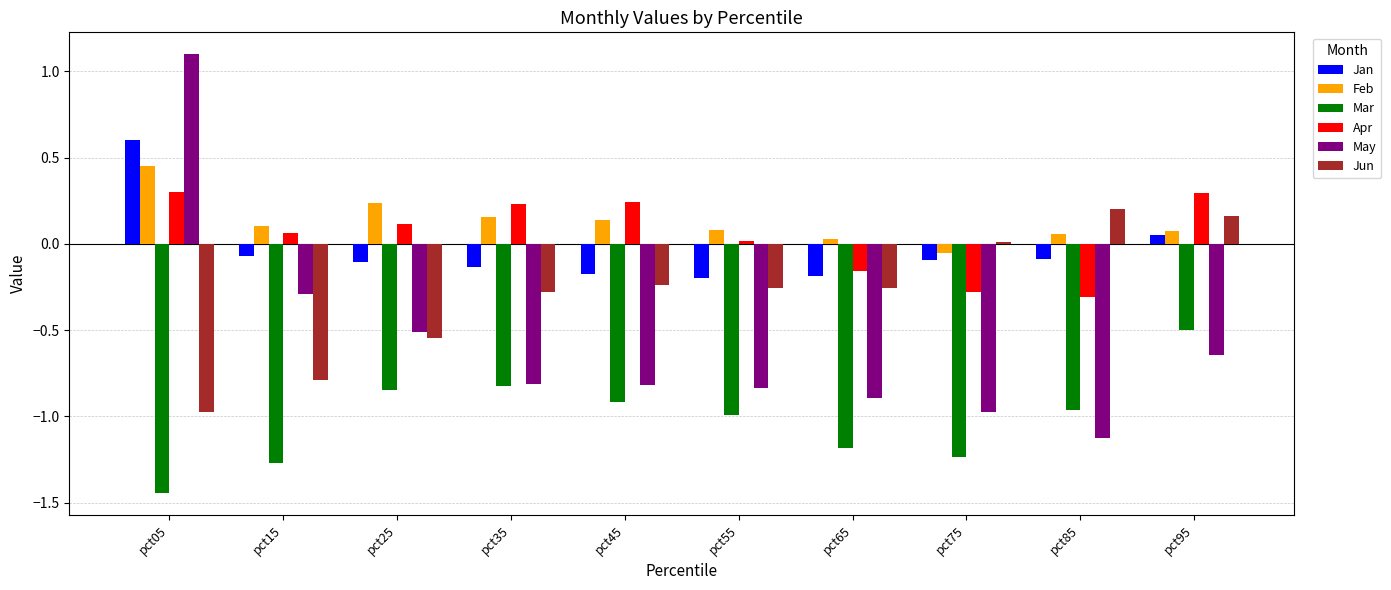

How many data points does each series have?

10